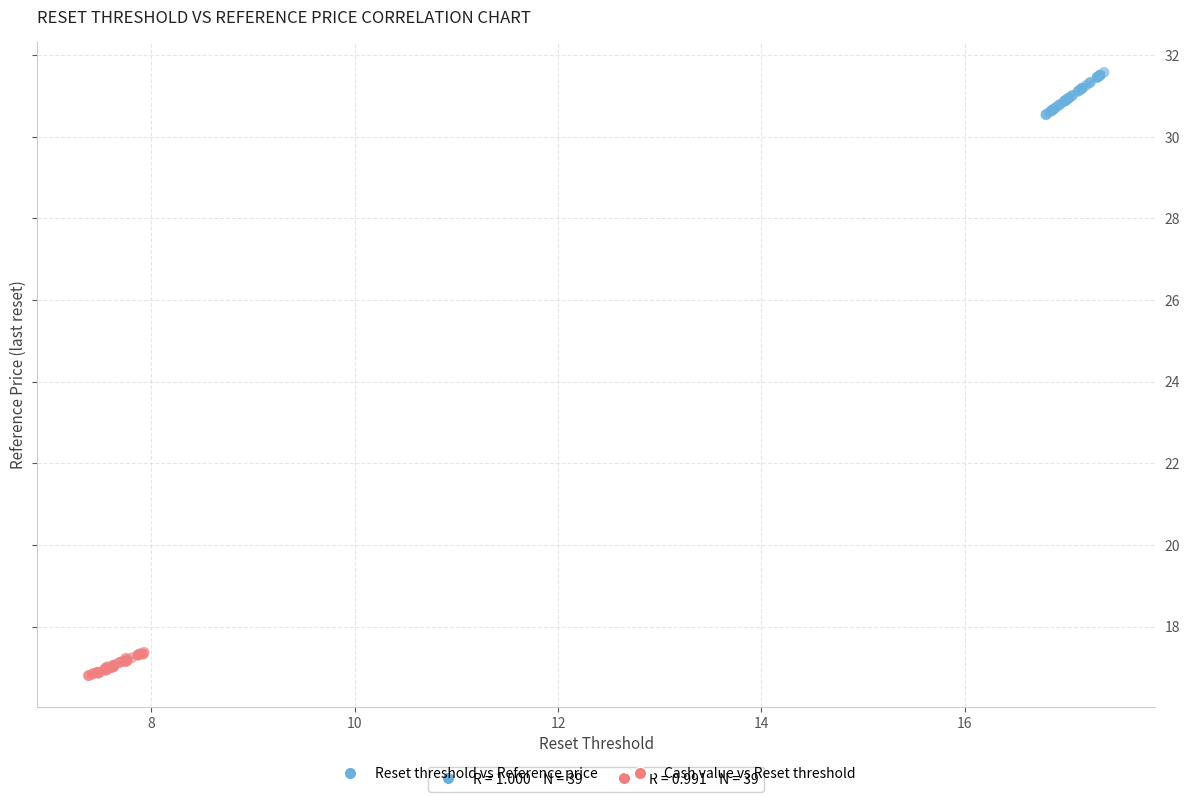

Which series contains the highest Y value?

Reset threshold vs Reference price